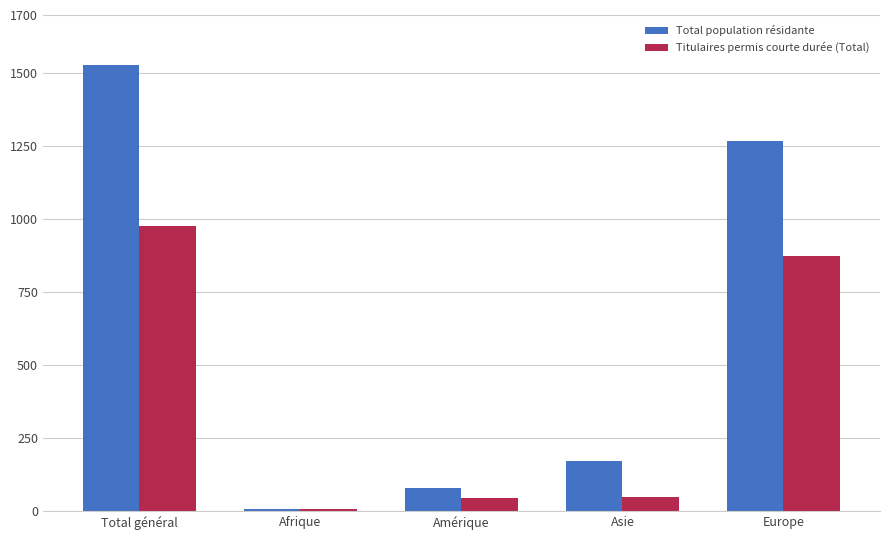

At Asie, list the series in order from largest to smallest.

Total population résidante, Titulaires permis courte durée (Total)